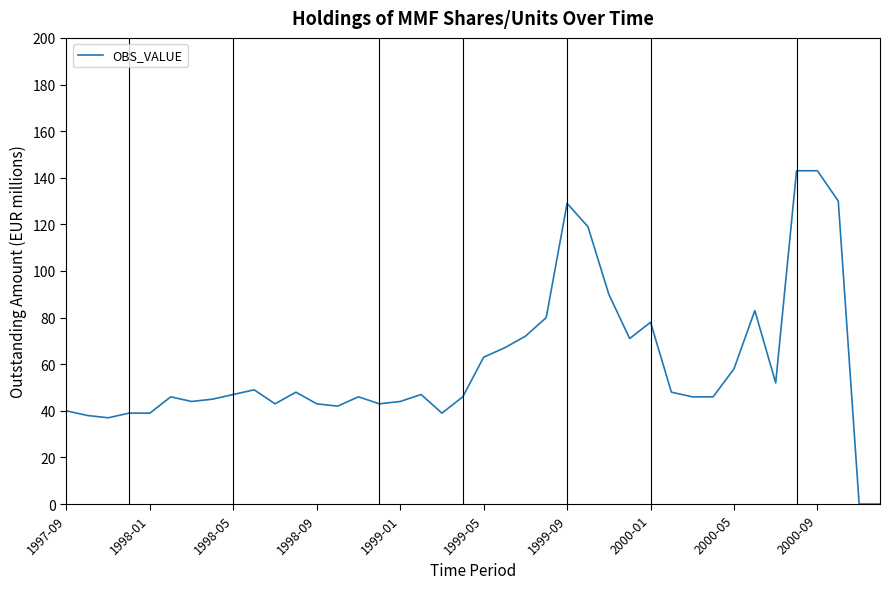

What is the difference between the maximum and minimum values?

143